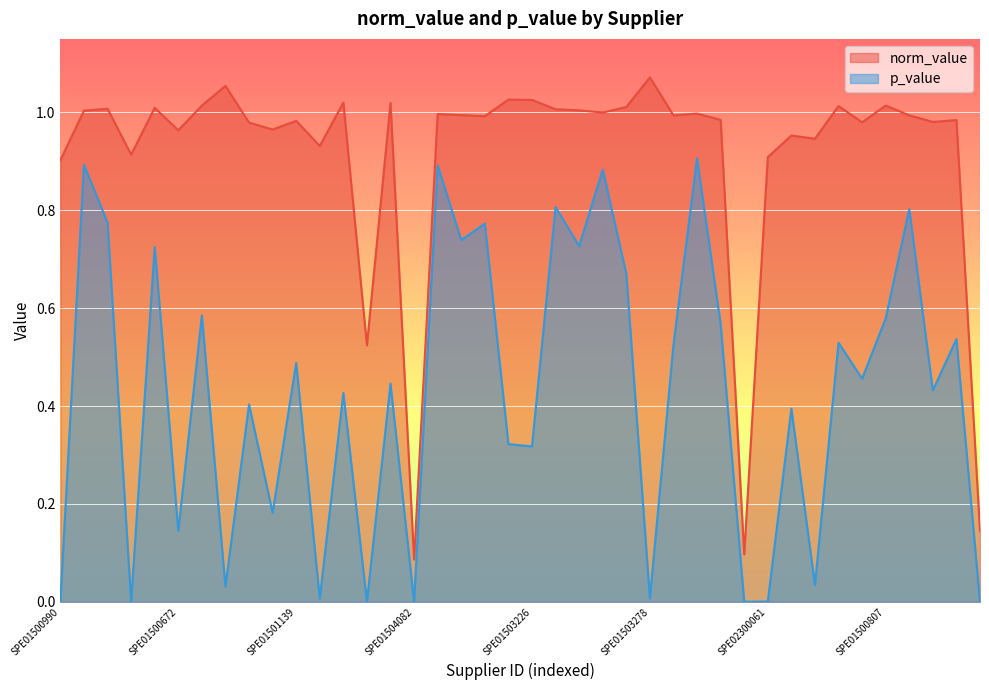

Which has a higher value, SPE01503207 or SPE01501026?

SPE01503207